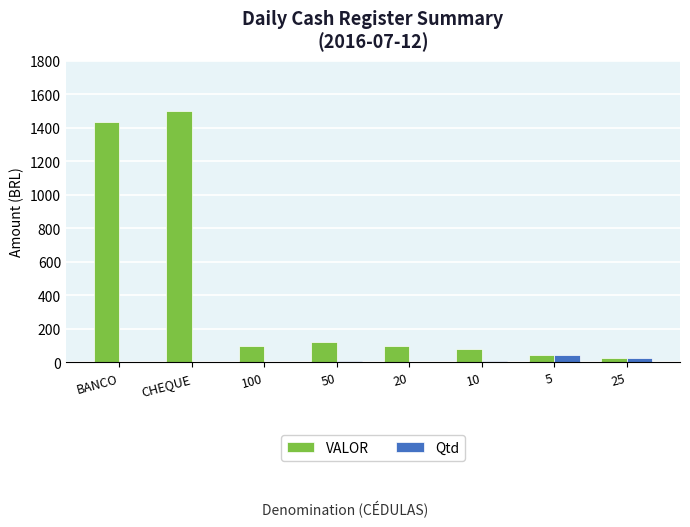

Is the value of VALOR at 50 greater than the value of Qtd at 25?

Yes